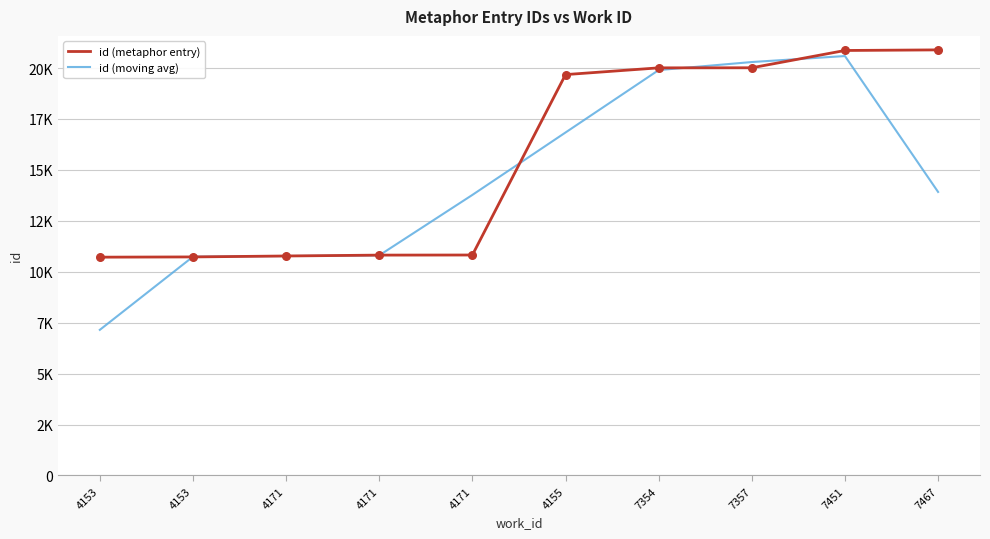

What is the total value across all series at 4171?

21545.0